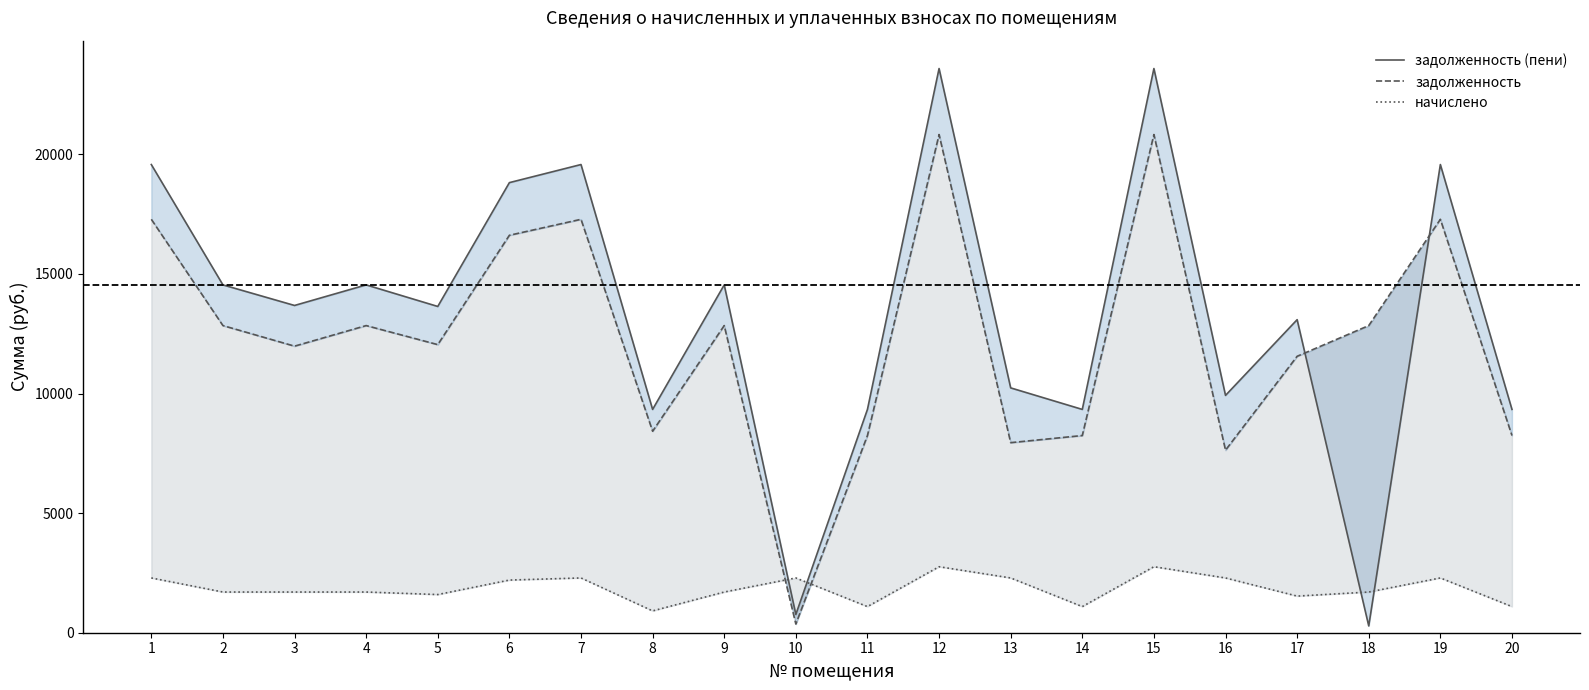

Rank the series by their maximum value, from highest to lowest.

задолженность (пени), задолженность, начислено